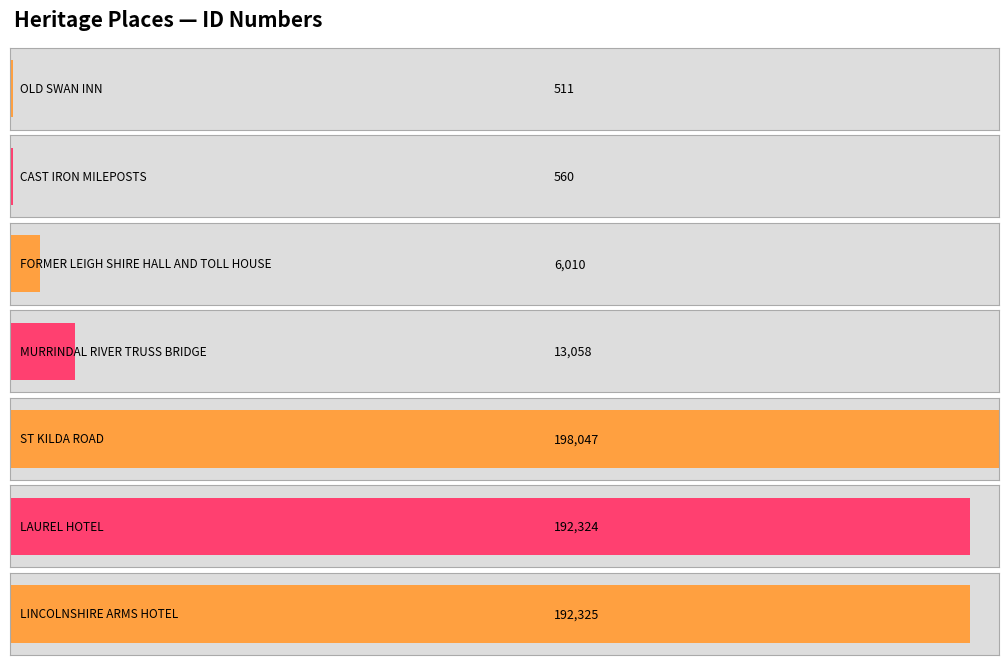

What is the maximum value shown in the chart?

198047